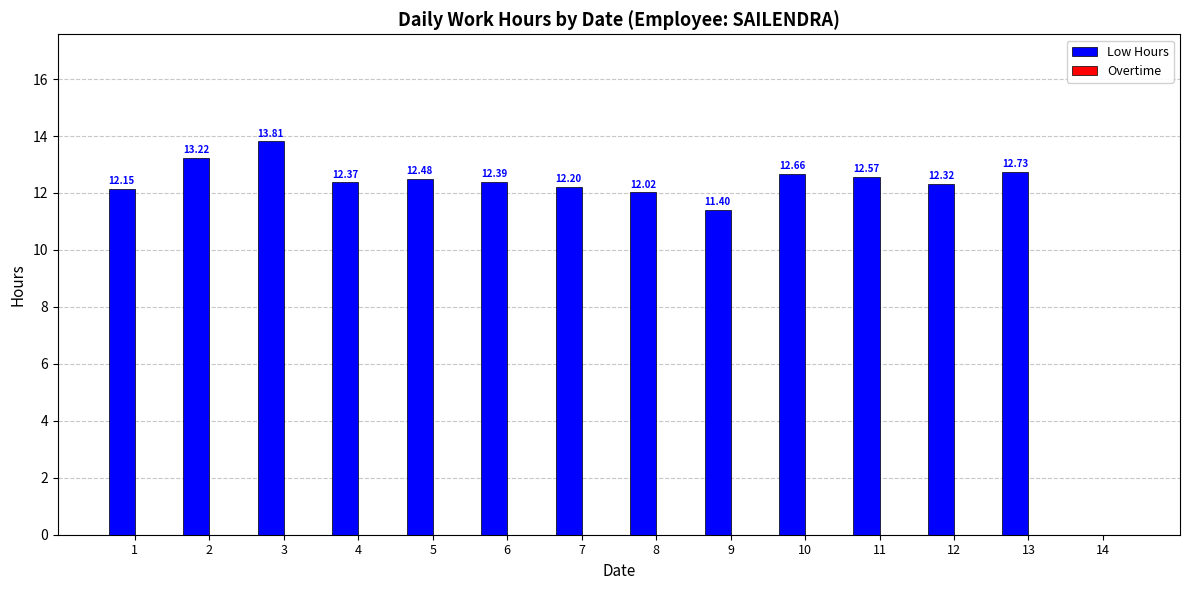

What is the sum of all values?

162.3